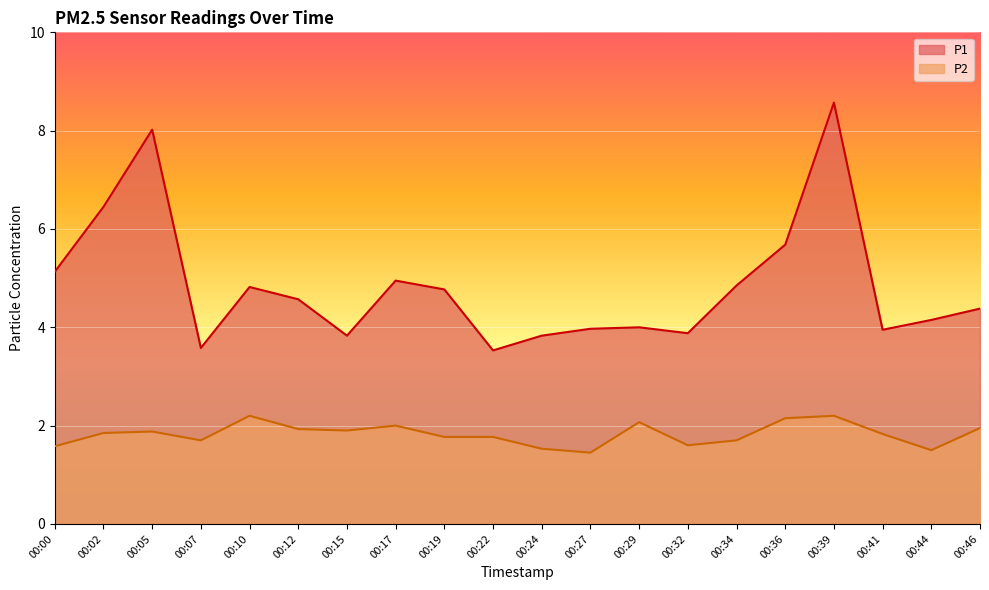

At which label does P2 reach its peak?

00:10